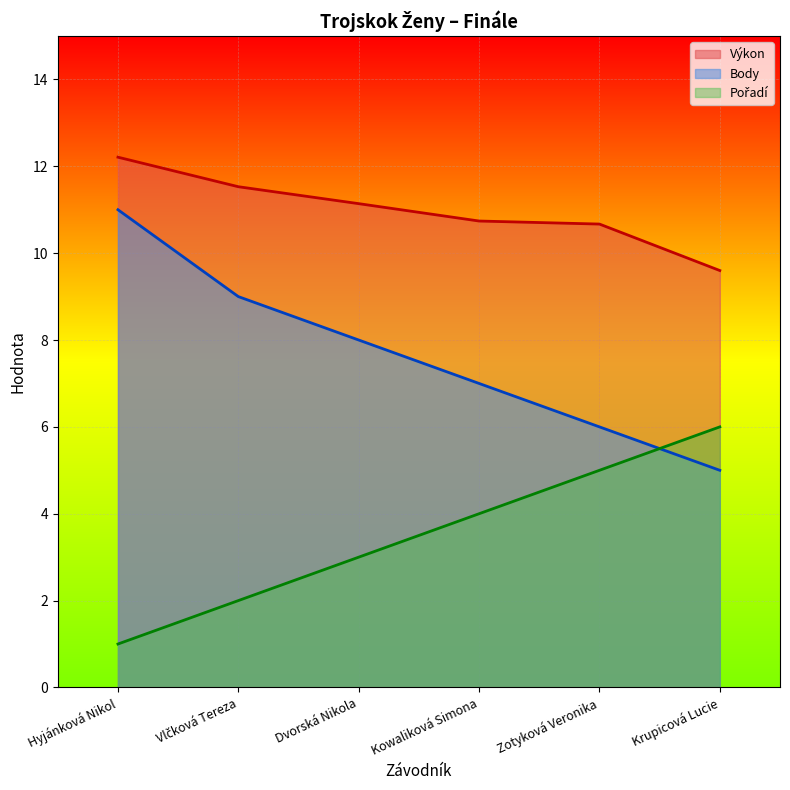

The value of Body at Kowaliková Simona is 7.0. True or false?

True